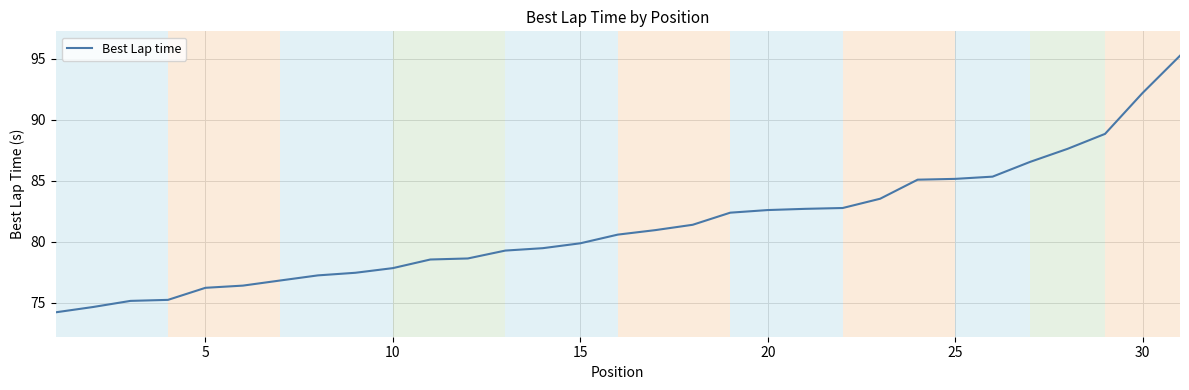

What is the maximum value shown in the chart?

95.3